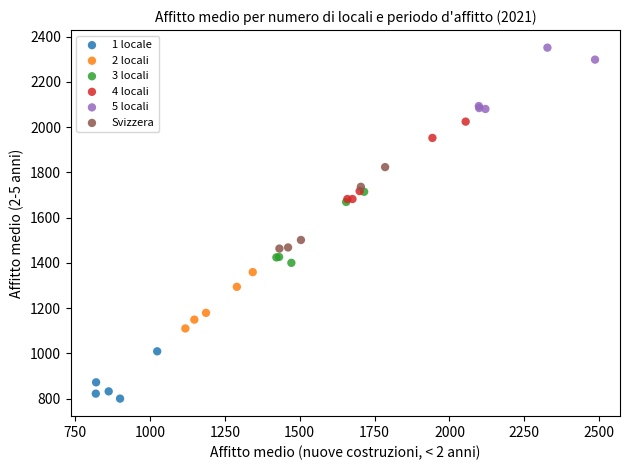

Which series contains the lowest Y value?

1 locale